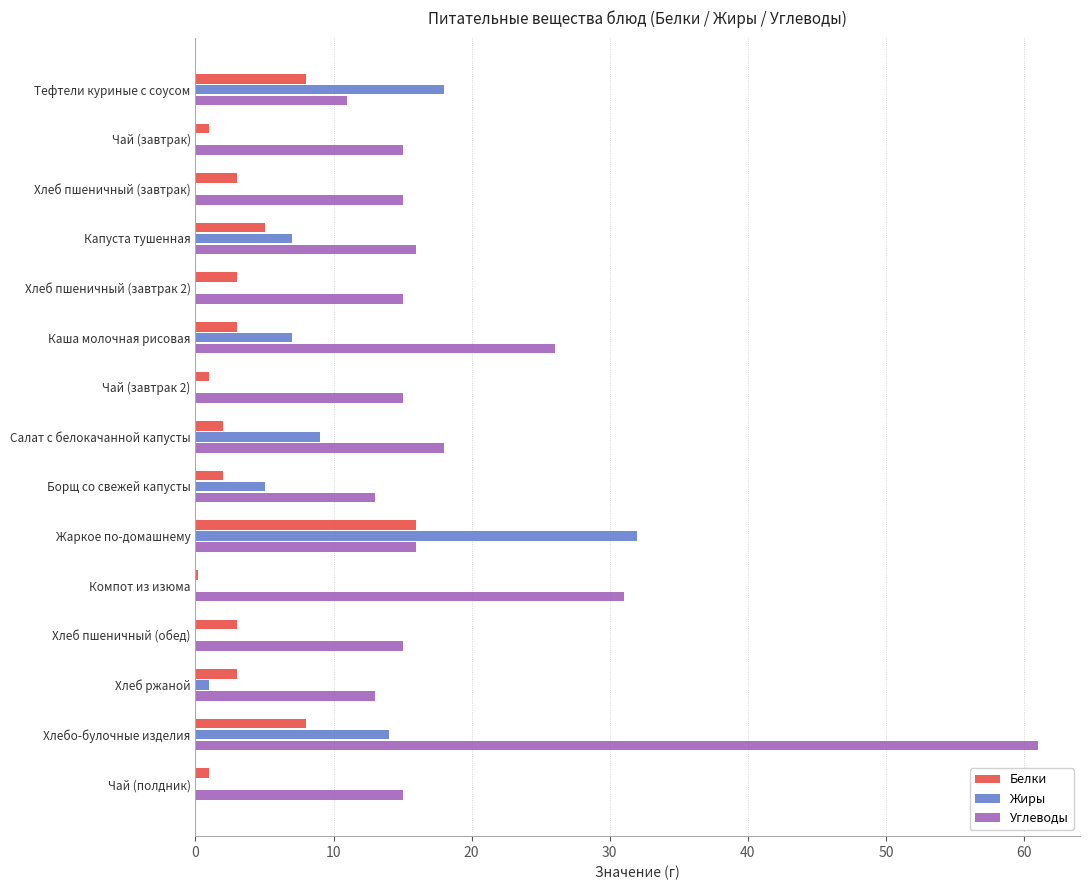

The Углеводы series shows 18.6 at Борщ со свежей капусты. True or false?

False